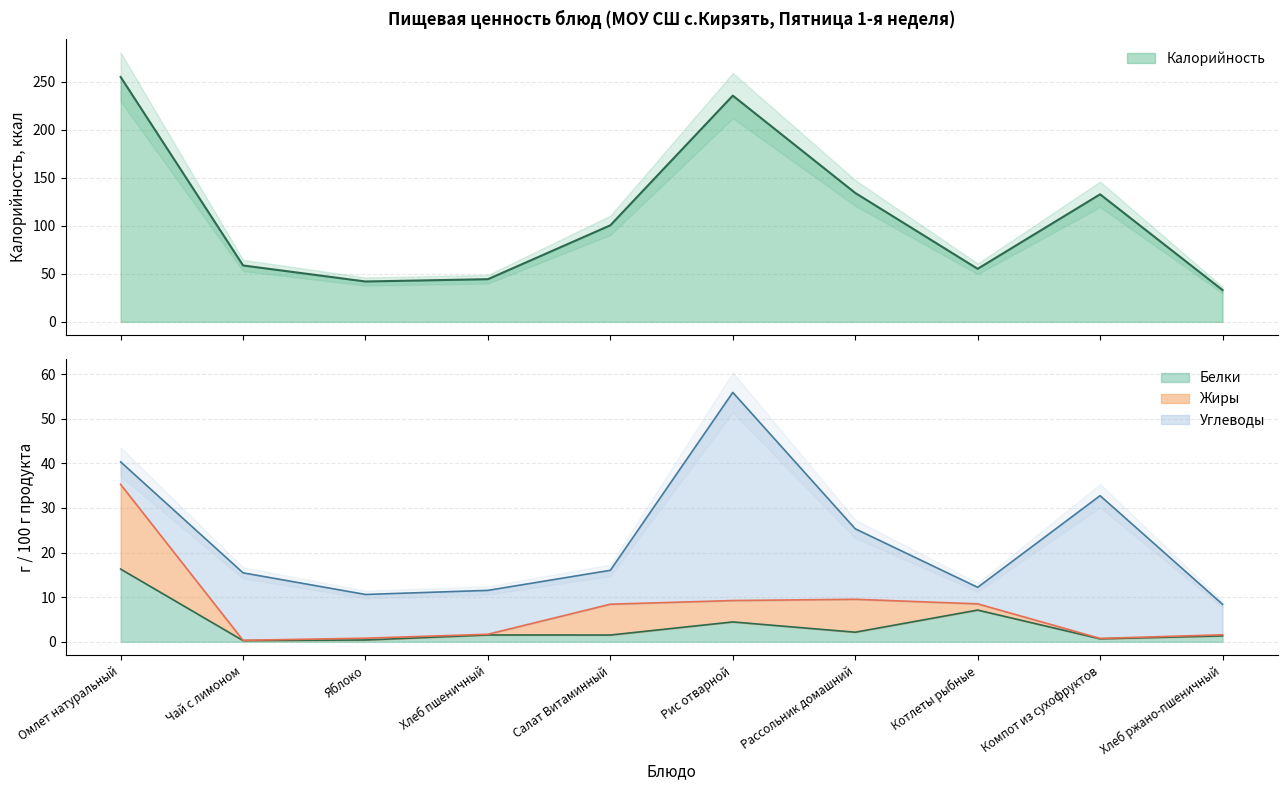

At how many categories does at least one series exceed 71?

5